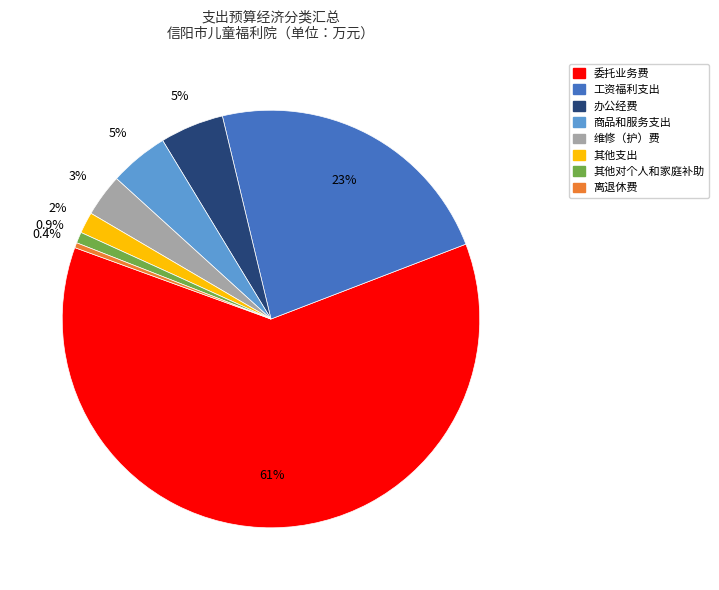

Is there any slice that represents more than half of the pie?

Yes